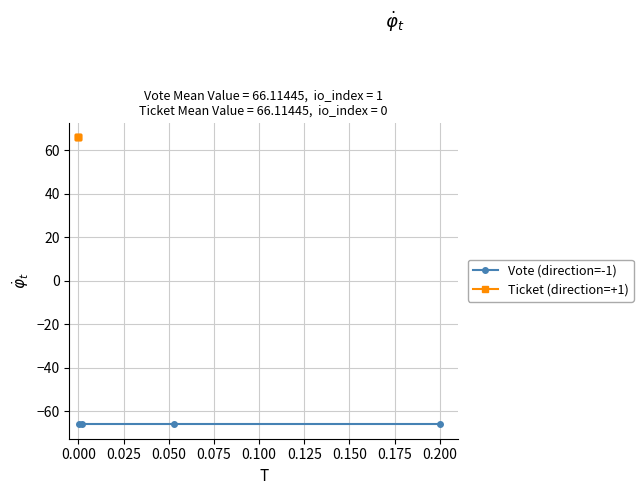

Reading left to right, extract all data points from this chart.

Vote (direction=-1): -66.1	-66.1	-66.1	-66.1
Ticket (direction=+1): 66.1	66.1	66.1	66.1